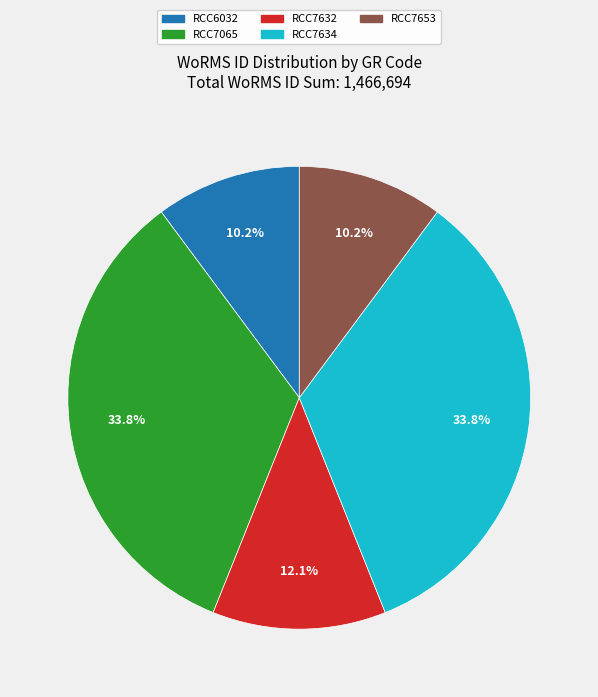

Is there any slice that represents more than half of the pie?

No